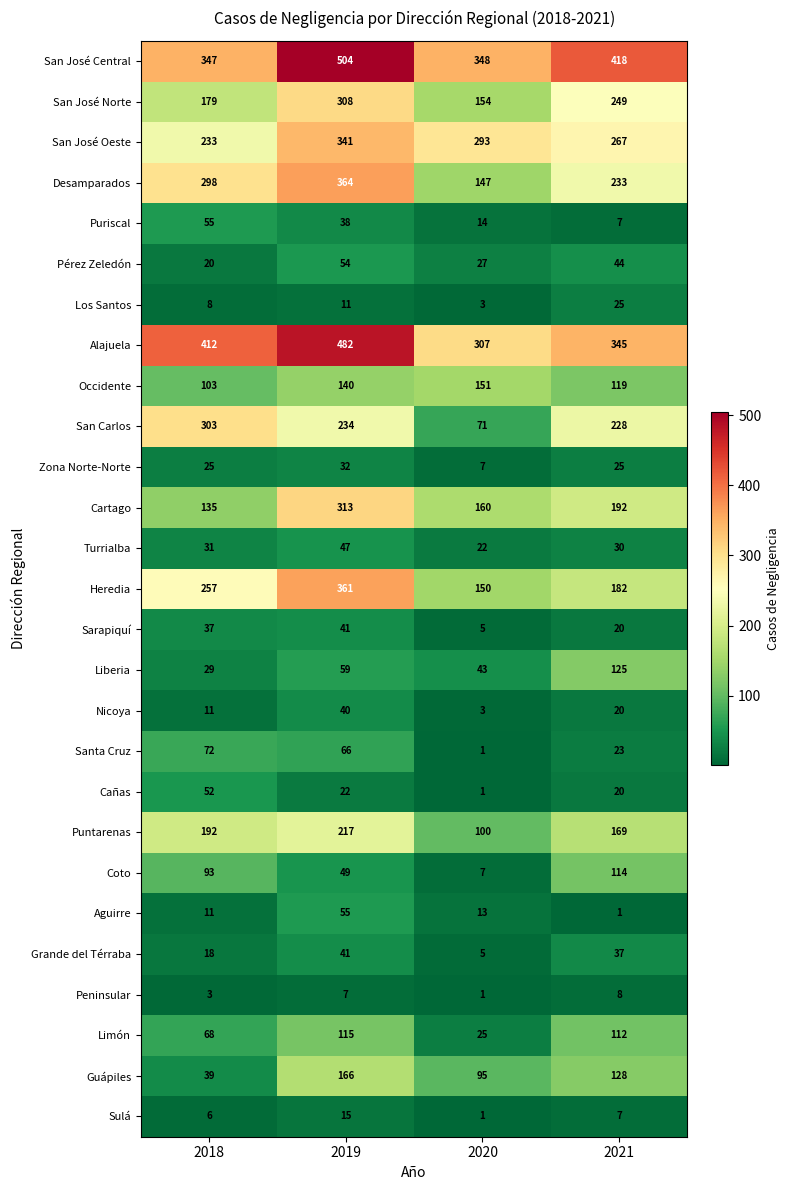

What is the difference between the highest and lowest values at 2021?

417